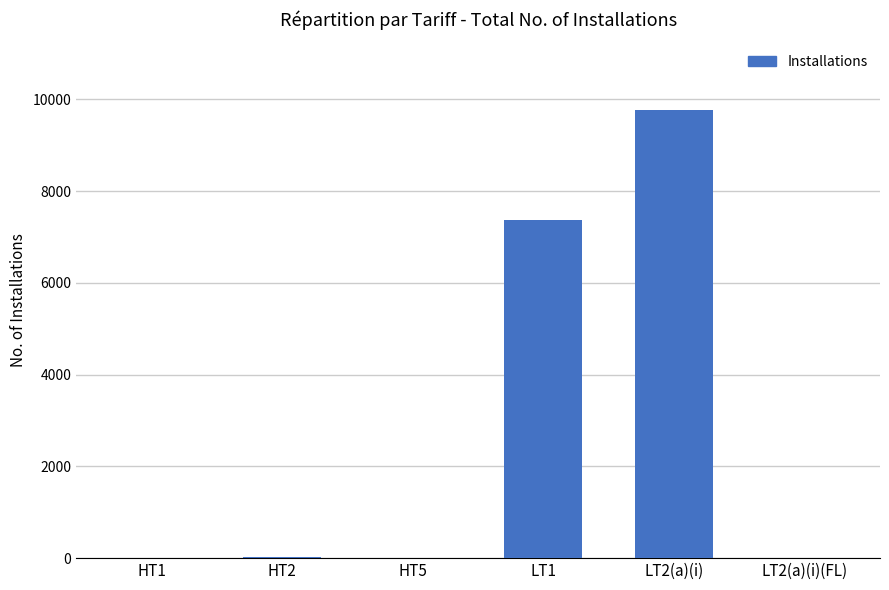

What is the sum of all values?

17167